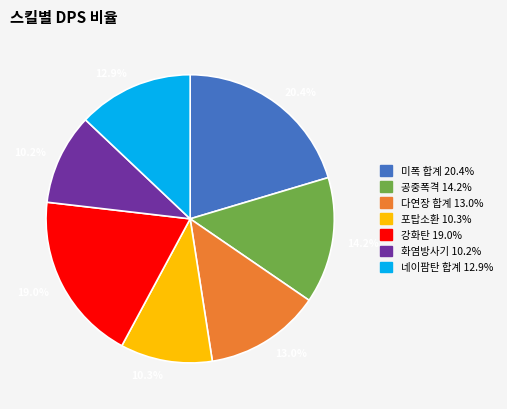

Combined, do 20.4% and 19.0% account for over 50%?

No